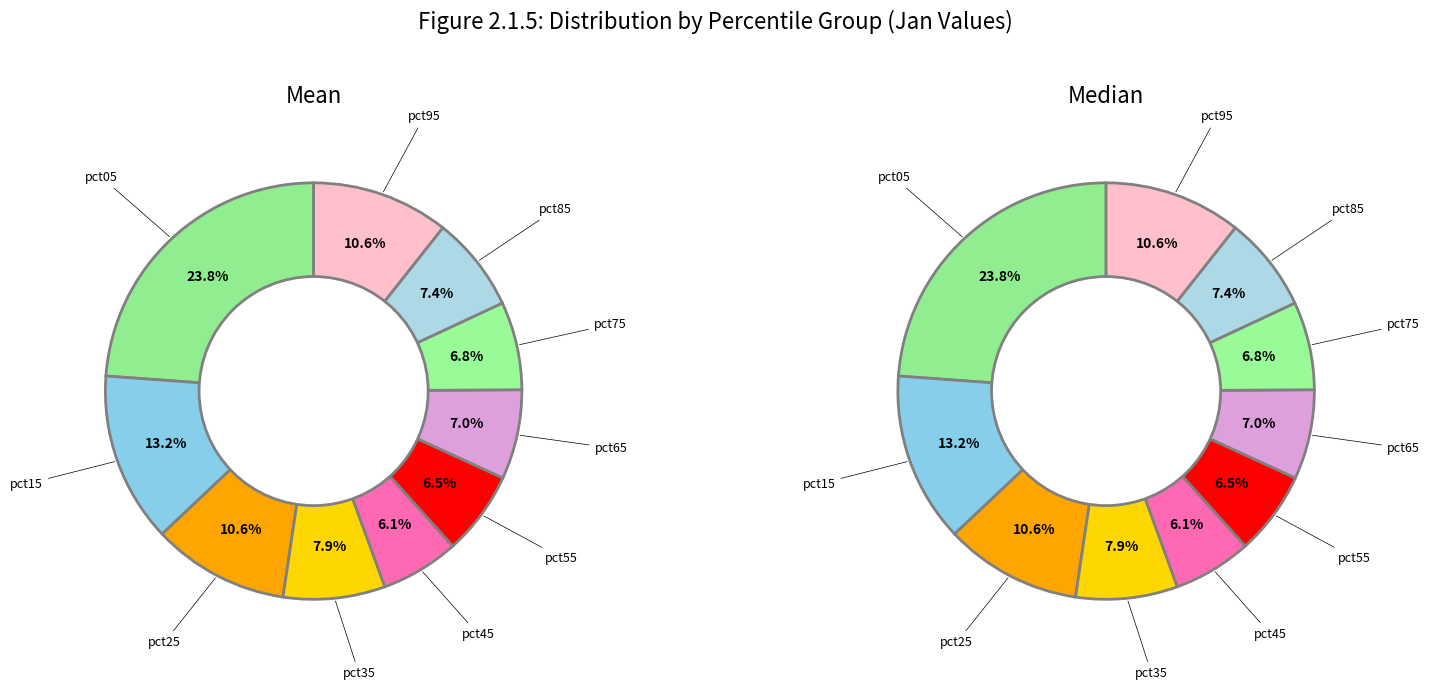

What is the smallest slice in the pie chart?

pct45